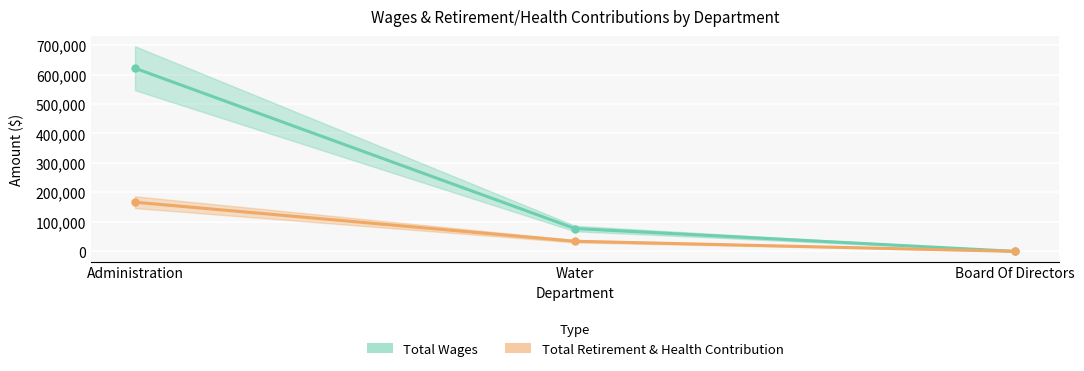

What is the label of the 1st point from the left?

Administration